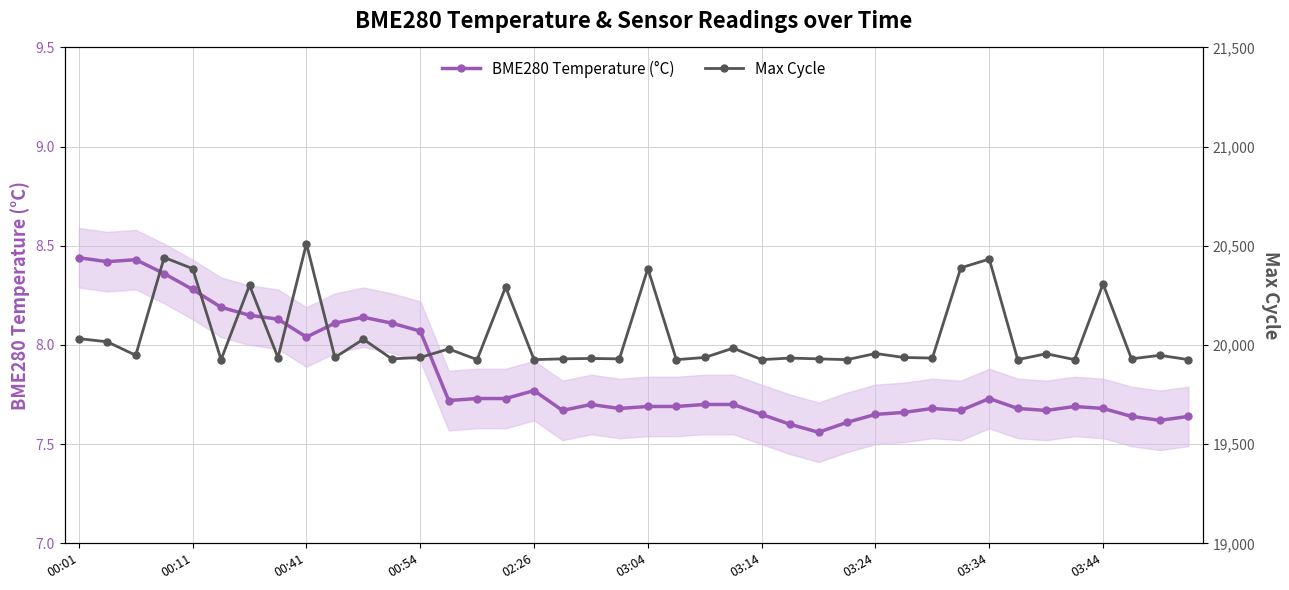

True or false: BME280 Temperature (°C) and Max Cycle intersect in this chart.

False